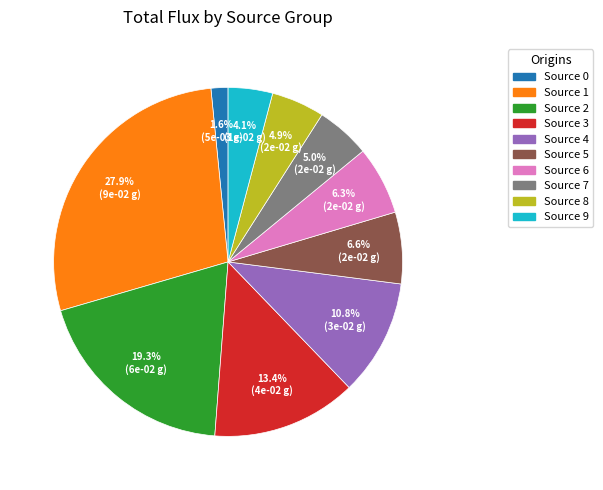

How many segments does this pie chart have?

10